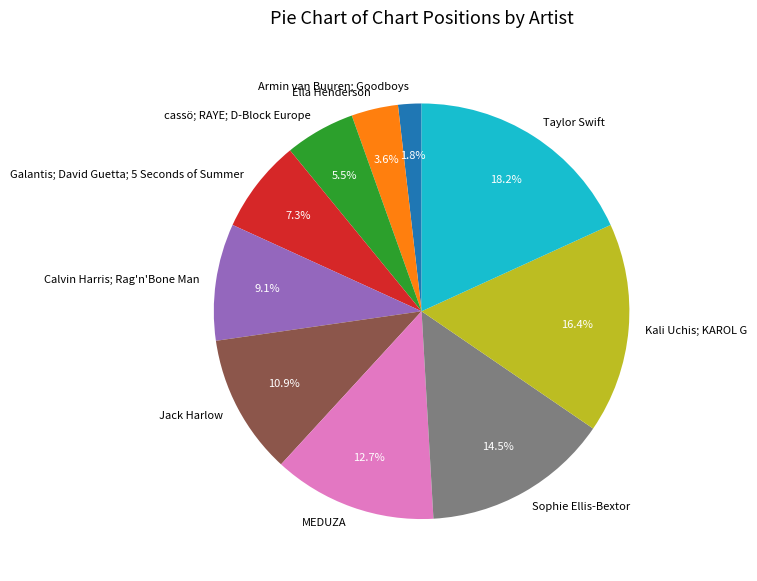

What percentage is the MEDUZA slice, to the nearest percent?

13%